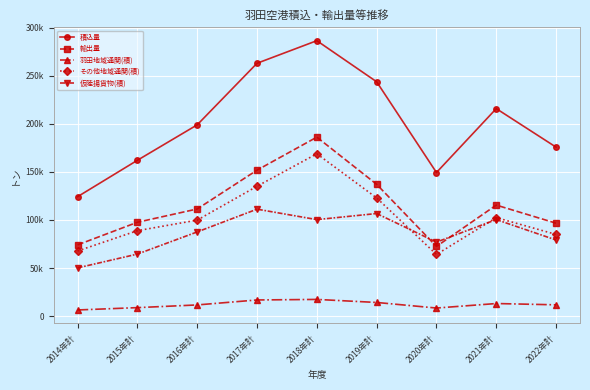

What is the label of the 1st point from the right?

2022年計